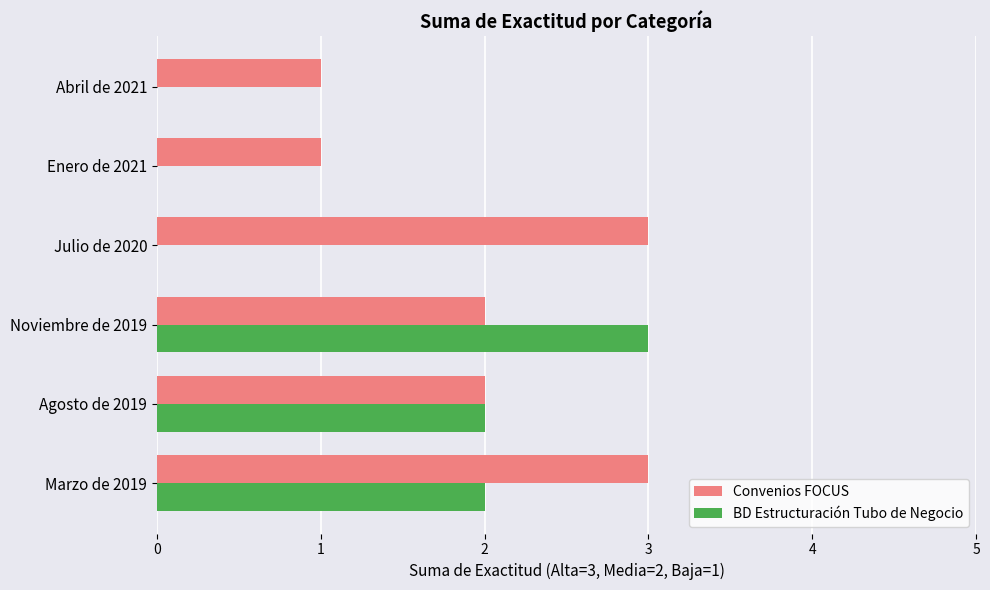

Which series changed the most between Agosto de 2019 and Julio de 2020?

BD Estructuración Tubo de Negocio